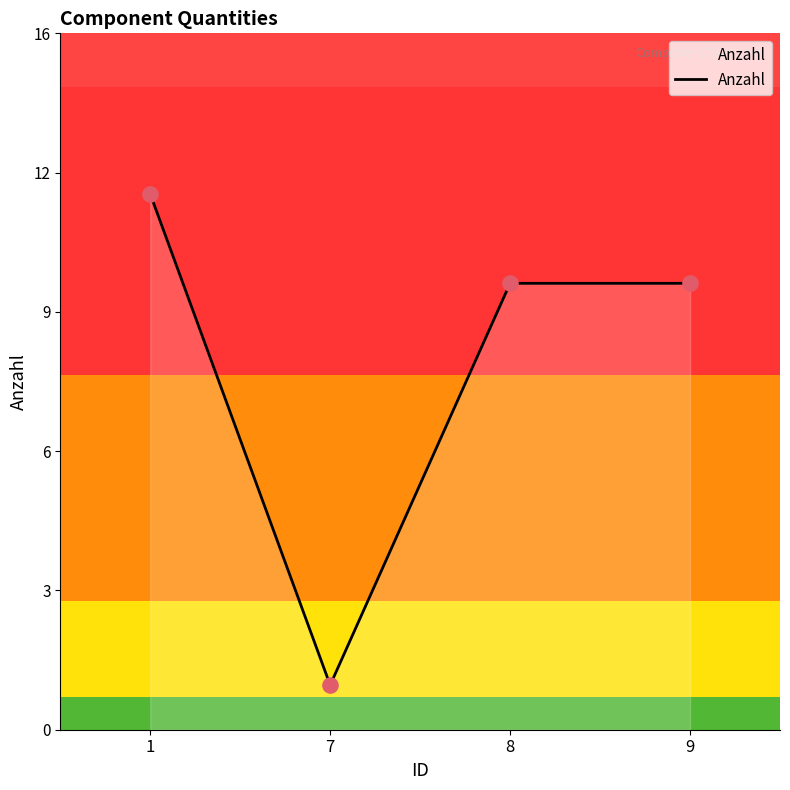

What is the change in value from 7 to 8?

+9